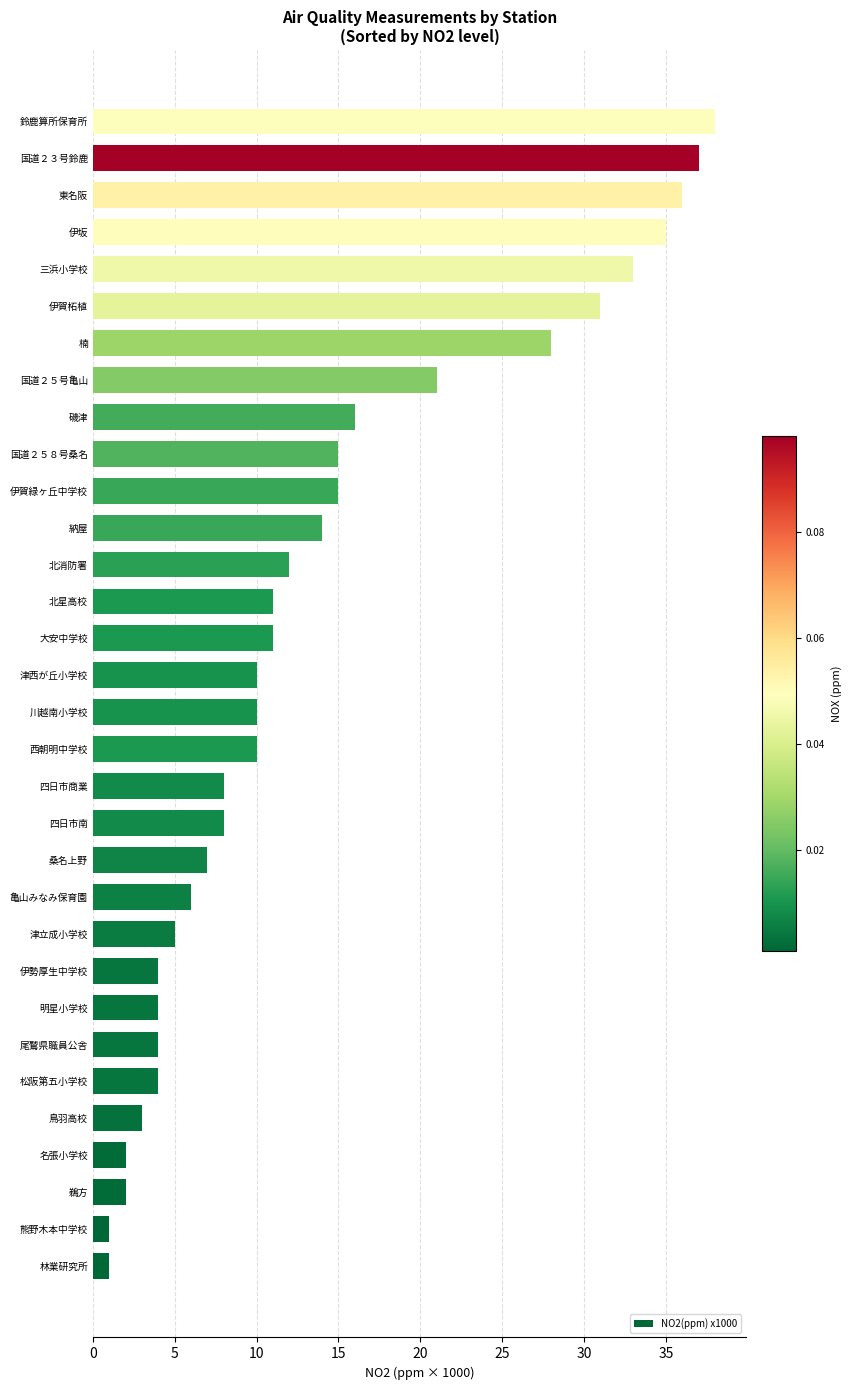

What is the maximum value shown in the chart?

38